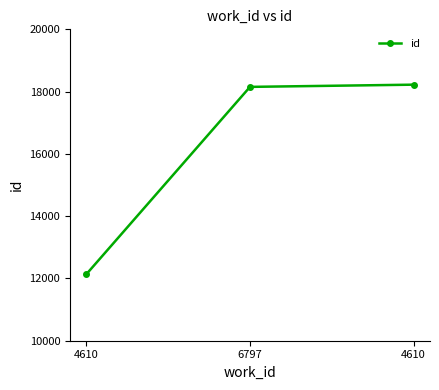

How many distinct data groups are displayed?

1